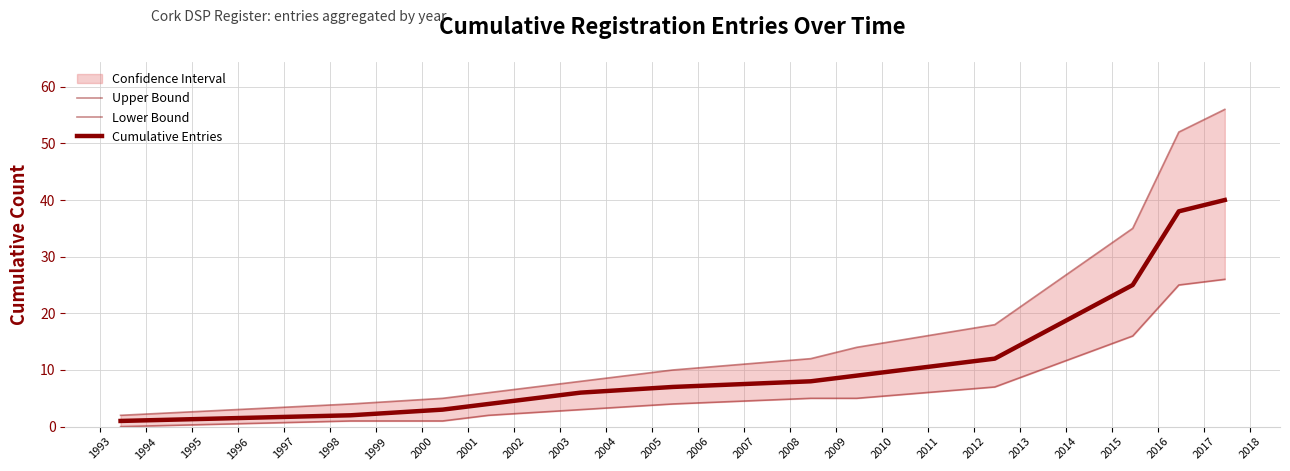

Which series has the widest spread of values?

Upper Bound